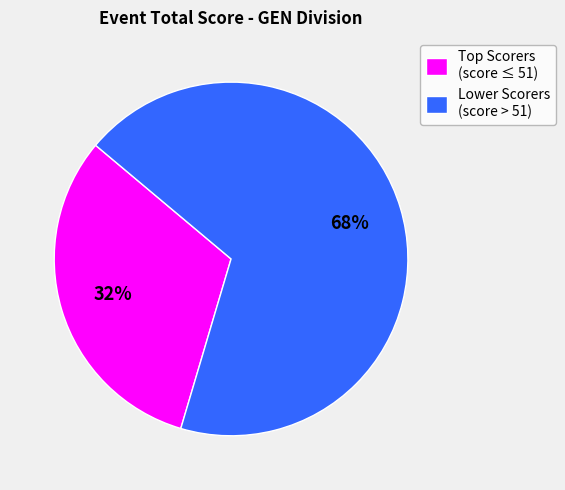

Does any single category account for the majority?

Yes